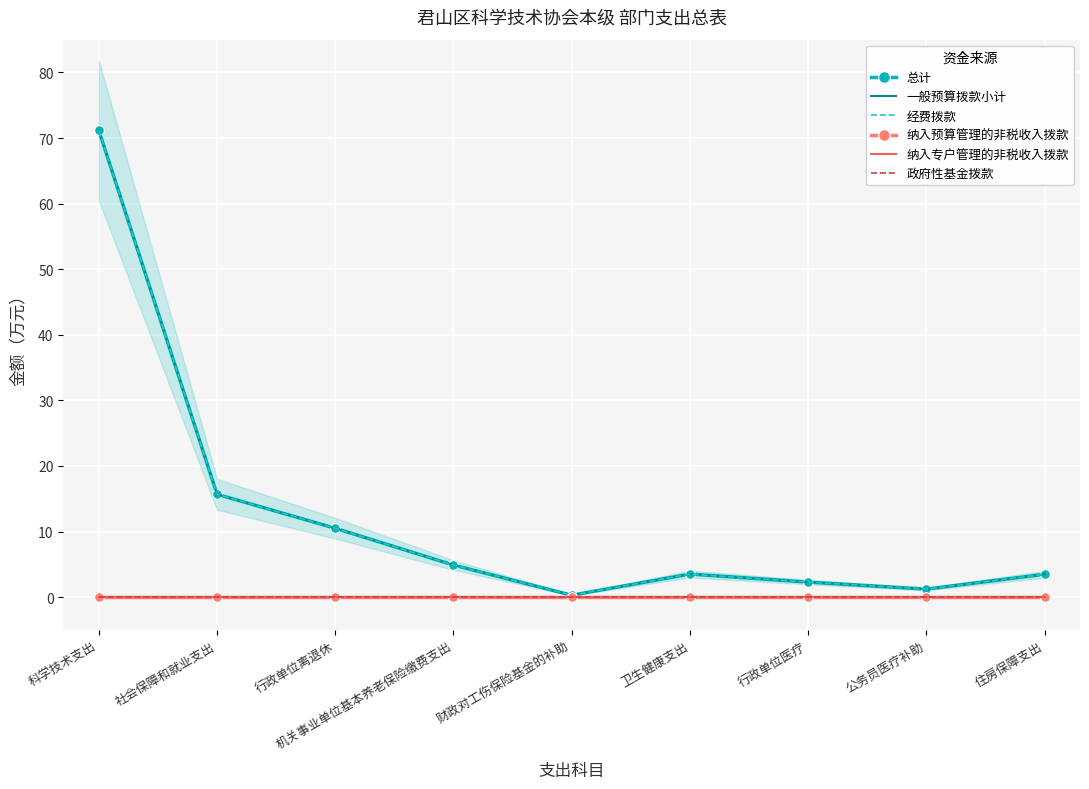

At 财政对工伤保险基金的补助, list the series in order from largest to smallest.

总计, 一般预算拨款小计, 经费拨款, 纳入预算管理的非税收入拨款, 纳入专户管理的非税收入拨款, 政府性基金拨款